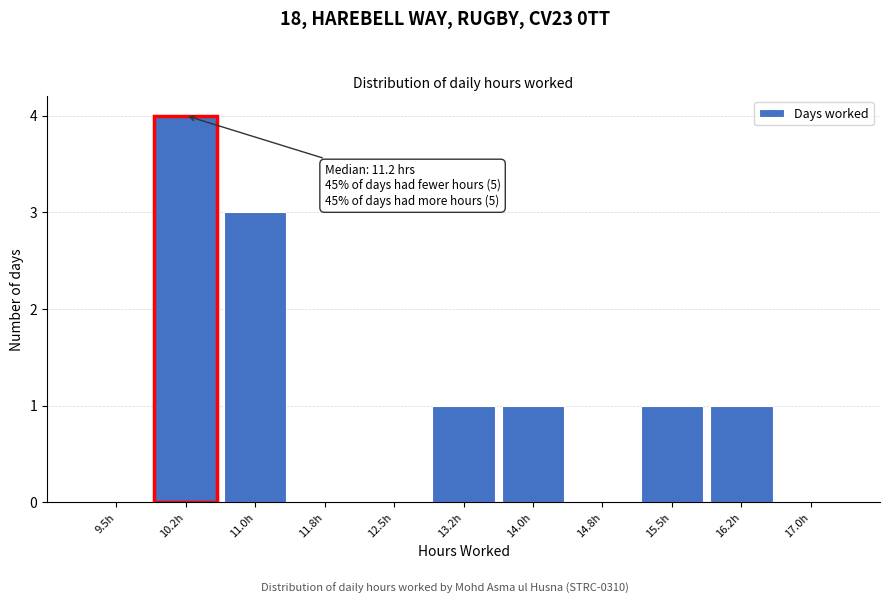

Reading left to right, transcribe all the data shown in this chart.

9.5h=0	10.2h=4	11.0h=3	11.8h=0	12.5h=0	13.2h=1	14.0h=1	14.8h=0	15.5h=1	16.2h=1	17.0h=0